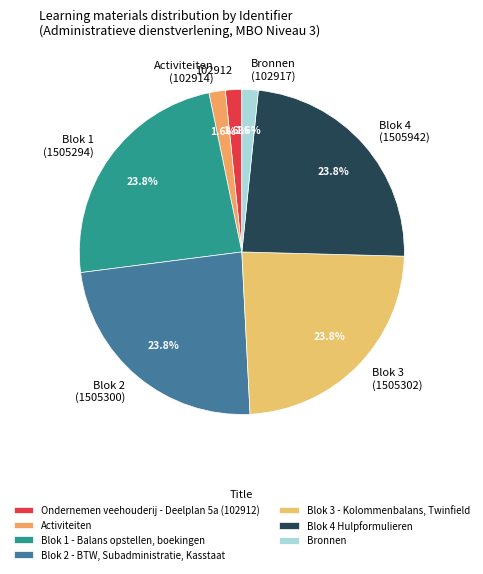

What is the total percentage of Blok 3 - Kolommenbalans, Twinfield and Blok 4 Hulpformulieren?

47.6%